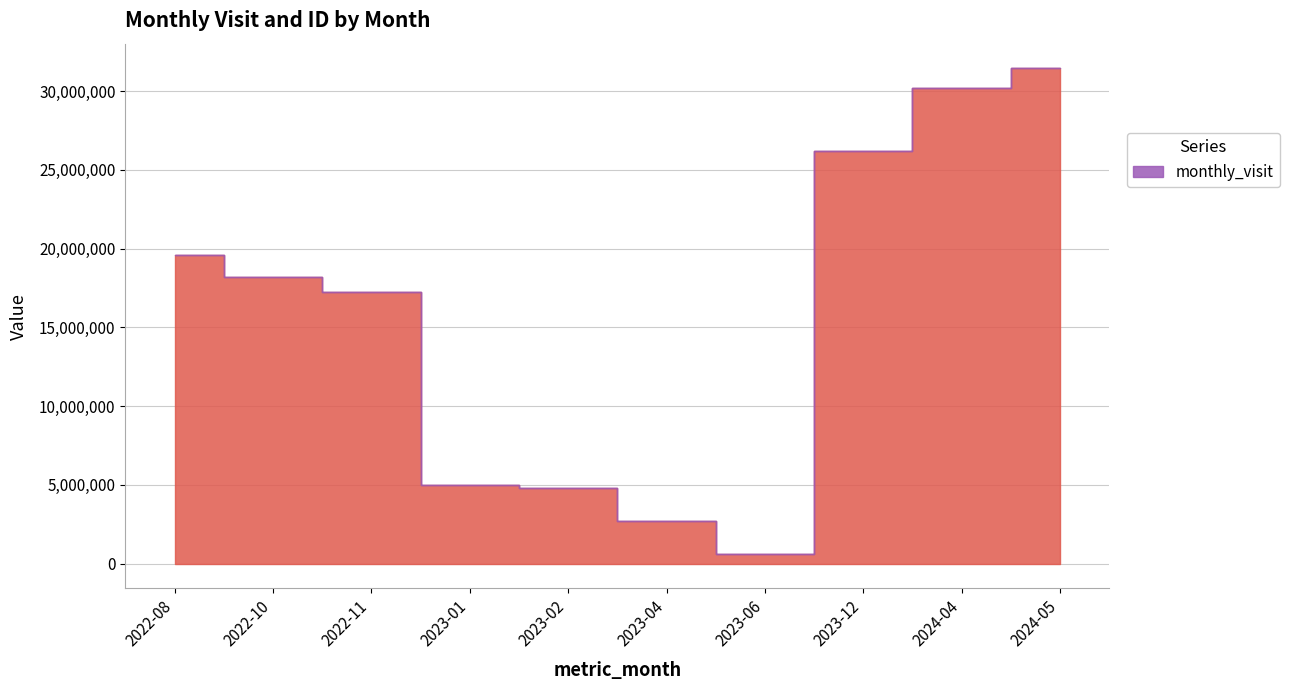

True or false: monthly_visit and __id intersect in this chart.

False